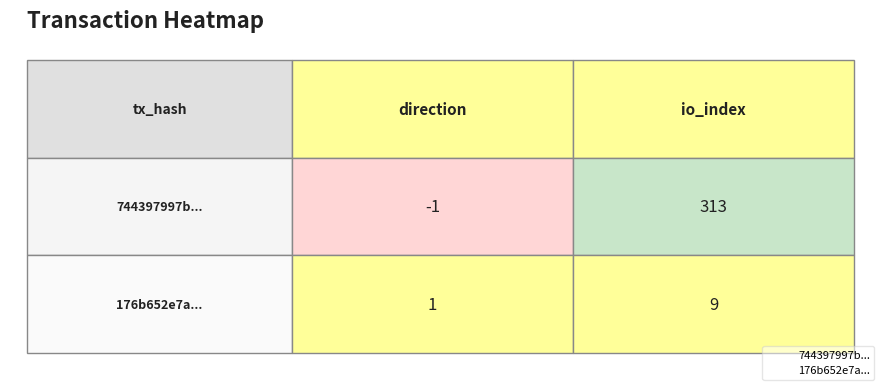

What is the highest value of the 744397997b77ad238739d3ed9ed6ce0035433ff series?

313